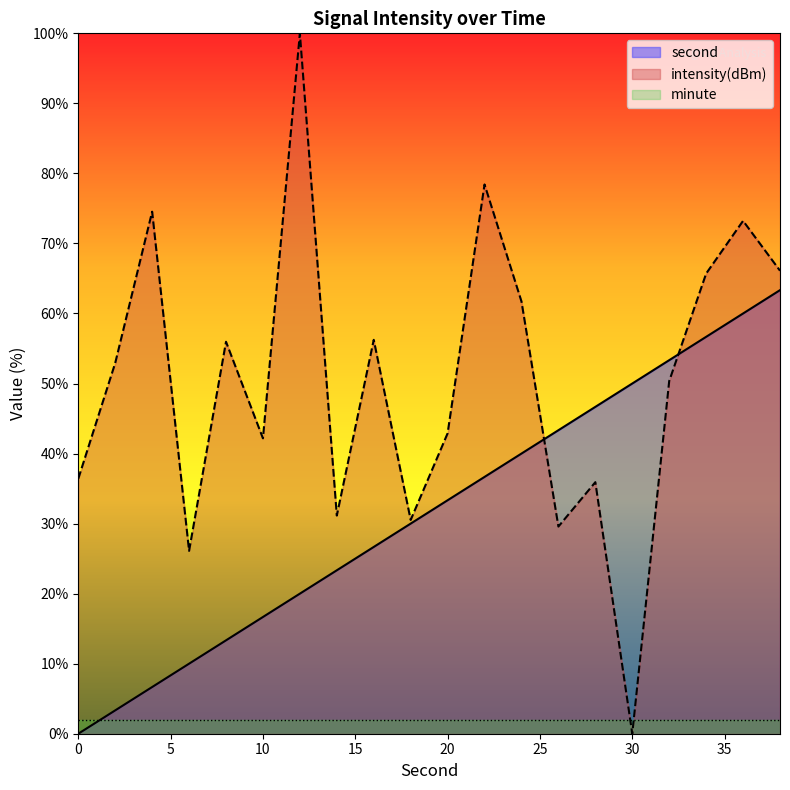

What is the difference between the second highest and second lowest values in the second series?

56.7